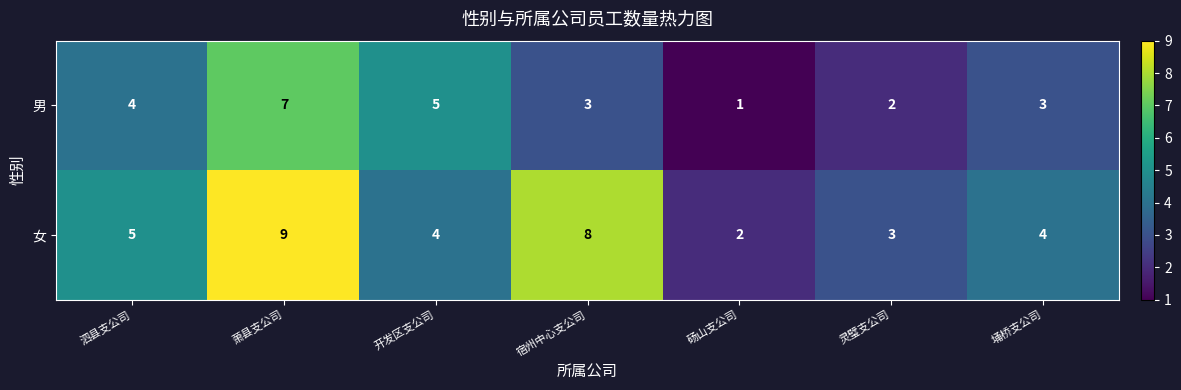

What is the difference between the maximum and minimum values in the 男 series?

6